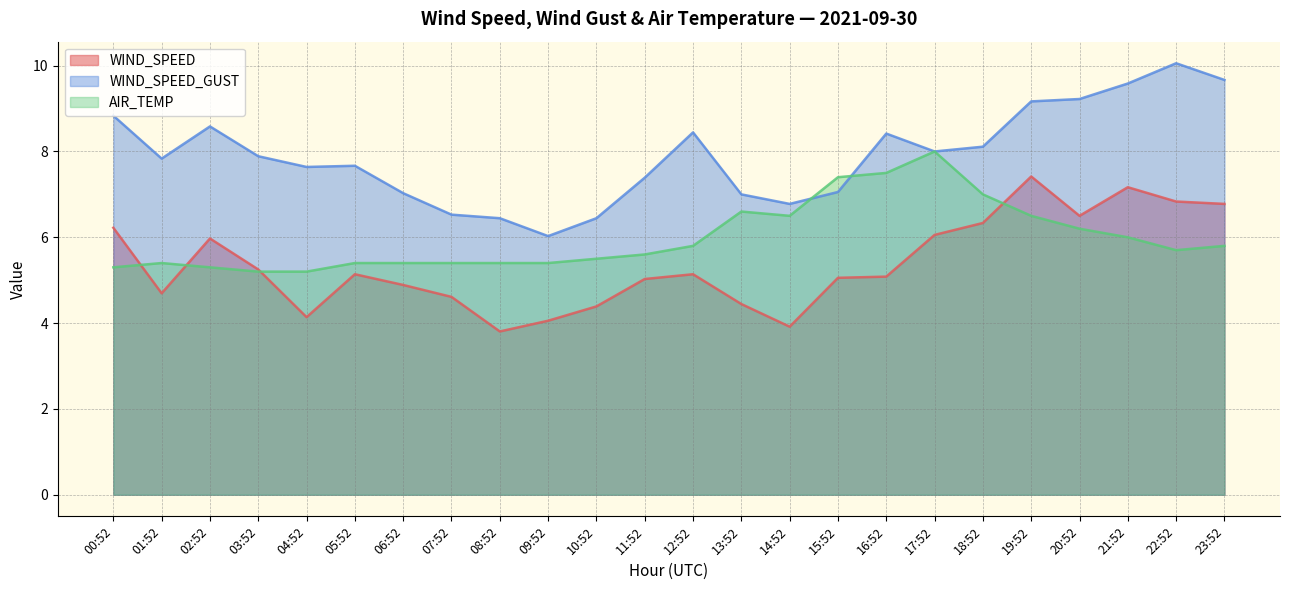

Reading left to right, what are all the values shown in this chart?

WIND_SPEED: 00:52=6.2	01:52=4.7	02:52=6.0	03:52=5.2	04:52=4.1	05:52=5.1	06:52=4.9	07:52=4.6	08:52=3.8	09:52=4.1	10:52=4.4	11:52=5.0	12:52=5.1	13:52=4.4	14:52=3.9	15:52=5.1	16:52=5.1	17:52=6.1	18:52=6.3	19:52=7.4	20:52=6.5	21:52=7.2	22:52=6.8	23:52=6.8
WIND_SPEED_GUST: 00:52=8.8	01:52=7.8	02:52=8.6	03:52=7.9	04:52=7.6	05:52=7.7	06:52=7.0	07:52=6.5	08:52=6.4	09:52=6.0	10:52=6.4	11:52=7.4	12:52=8.4	13:52=7.0	14:52=6.8	15:52=7.1	16:52=8.4	17:52=8.0	18:52=8.1	19:52=9.2	20:52=9.2	21:52=9.6	22:52=10.1	23:52=9.7
AIR_TEMP: 00:52=5.3	01:52=5.4	02:52=5.3	03:52=5.2	04:52=5.2	05:52=5.4	06:52=5.4	07:52=5.4	08:52=5.4	09:52=5.4	10:52=5.5	11:52=5.6	12:52=5.8	13:52=6.6	14:52=6.5	15:52=7.4	16:52=7.5	17:52=8.0	18:52=7.0	19:52=6.5	20:52=6.2	21:52=6.0	22:52=5.7	23:52=5.8